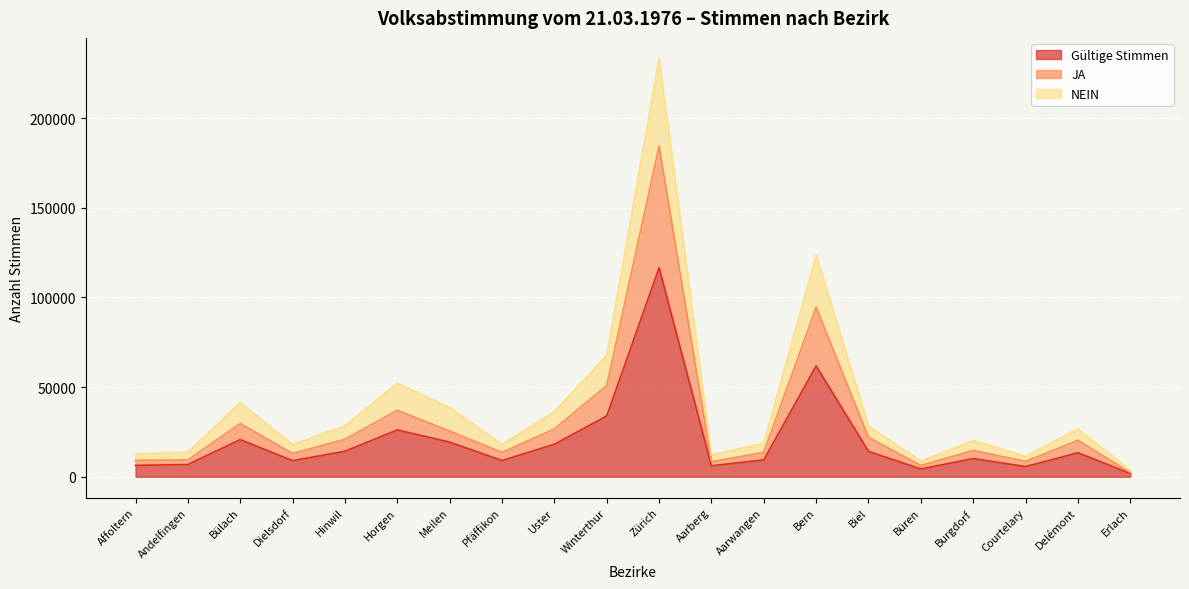

True or false: Gültige Stimmen and JA intersect in this chart.

False